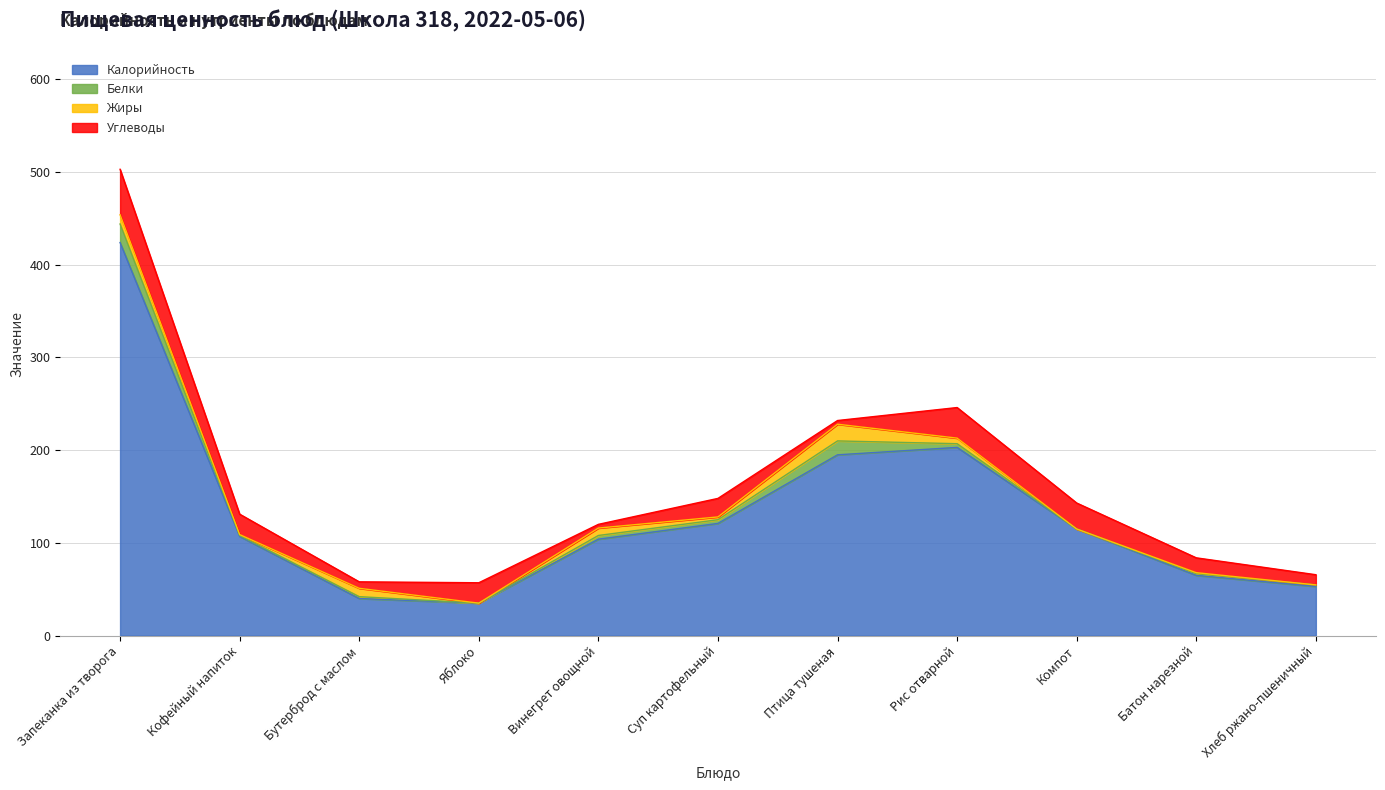

True or false: Калорийность and Углеводы intersect in this chart.

False